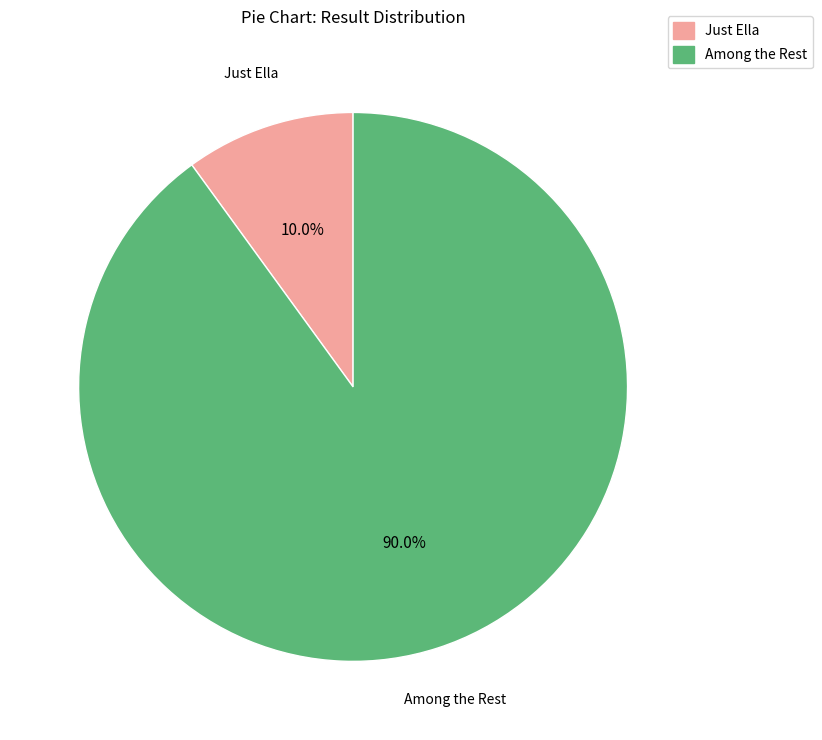

What is the smallest slice in the pie chart?

Just Ella